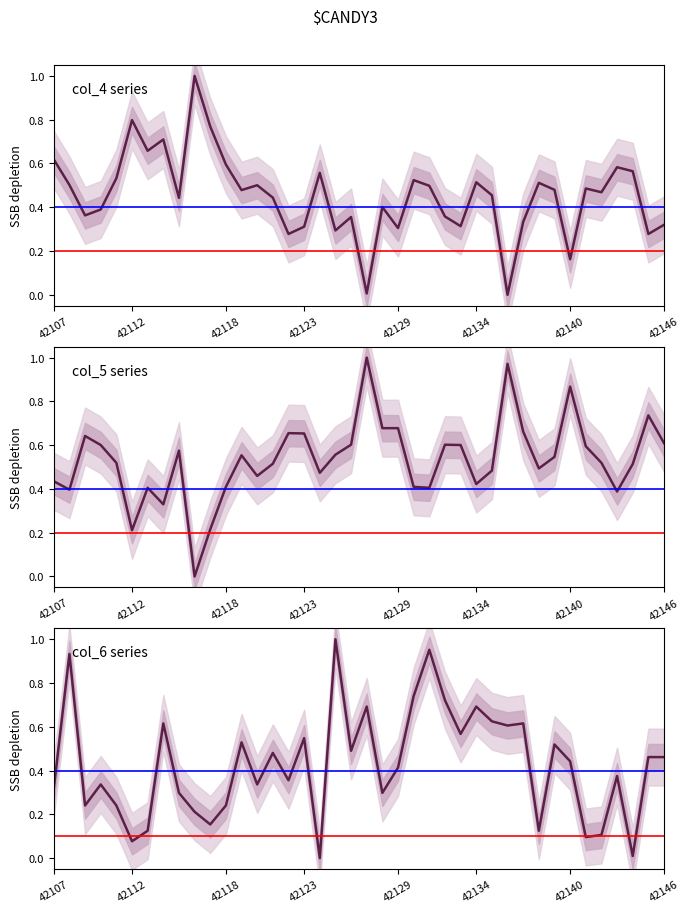

After their last crossing, which series has the higher values: col_6 or col_5?

col_5